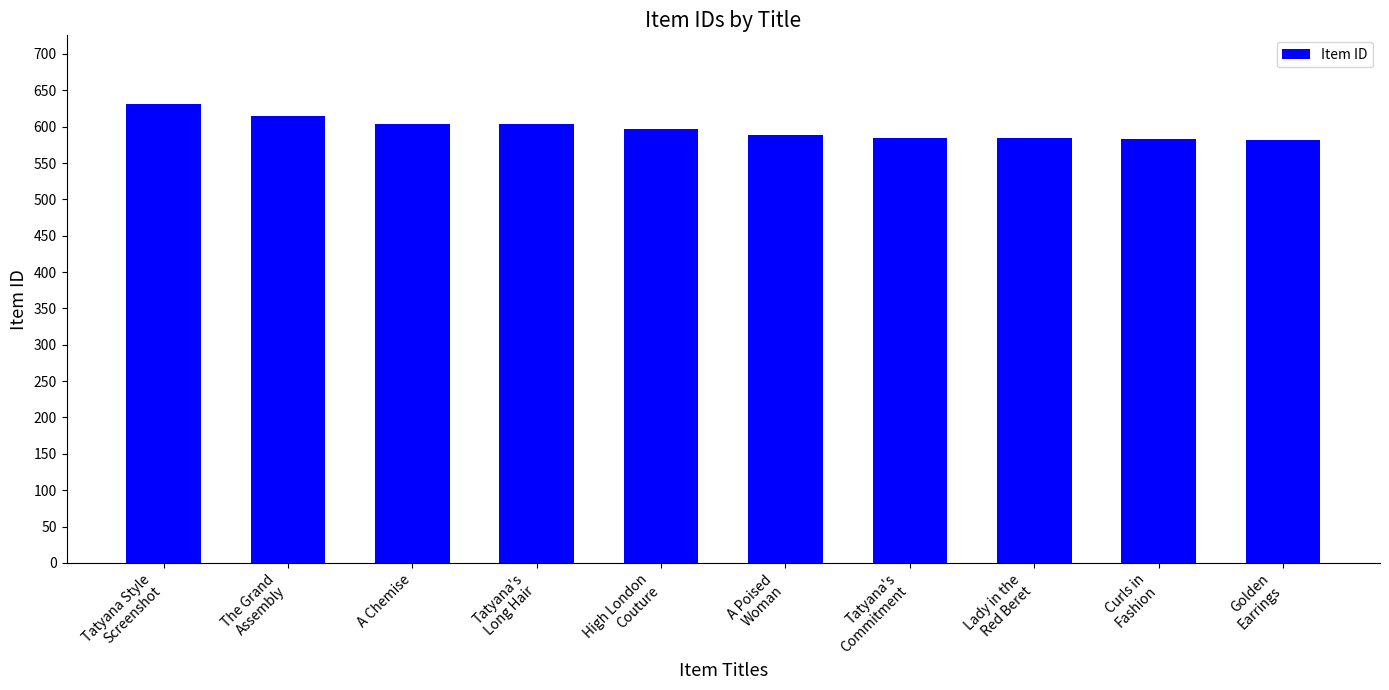

Read the value at High London
Couture, to the nearest 5.

595